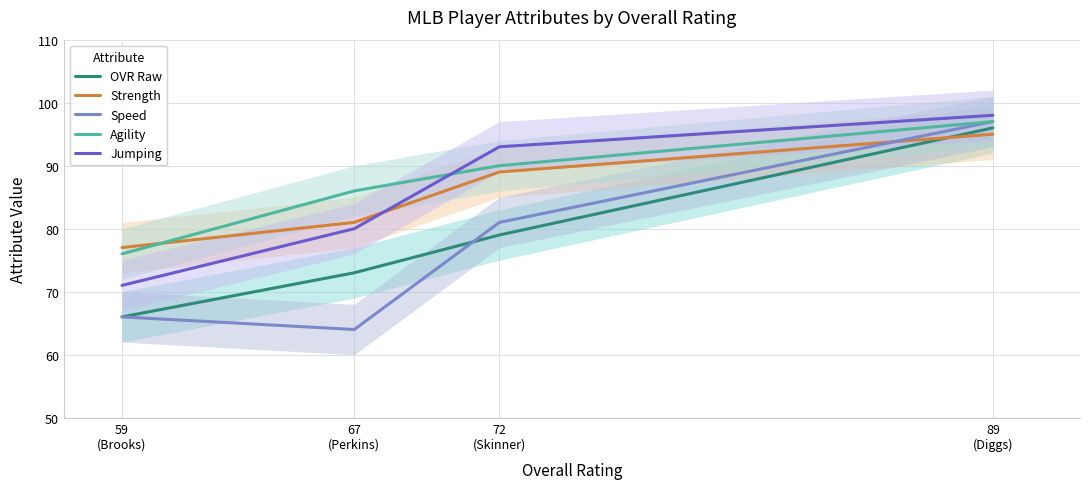

Where does the Jumping series first go above 93?

89
(Diggs)